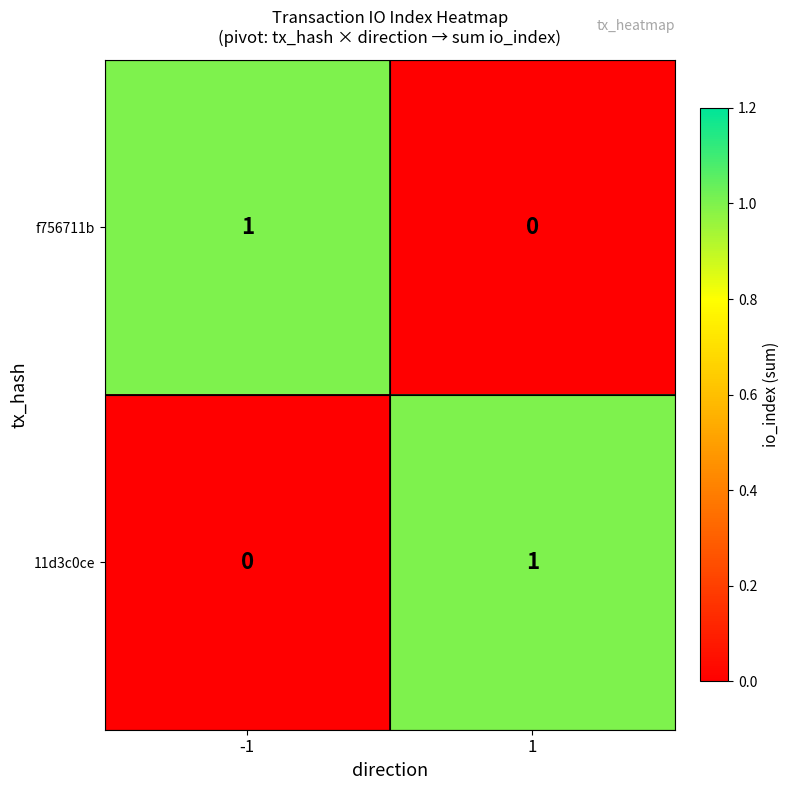

Reading left to right, list all the values displayed in this chart.

f756711b: 1	0
11d3c0ce: 0	1